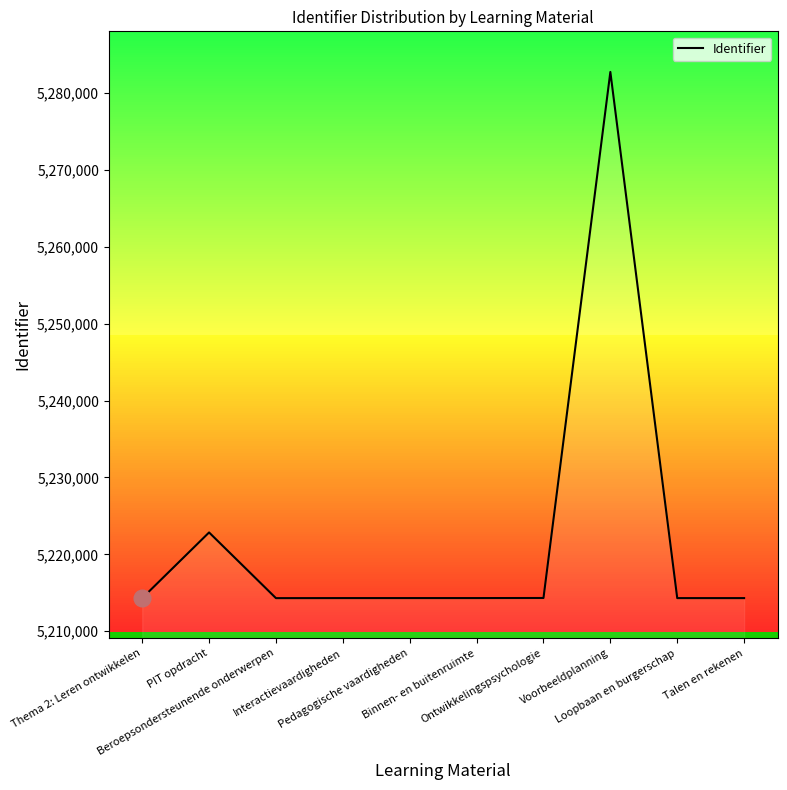

What is the change in value from Thema 2: Leren ontwikkelen to Voorbeeldplanning?

+68450